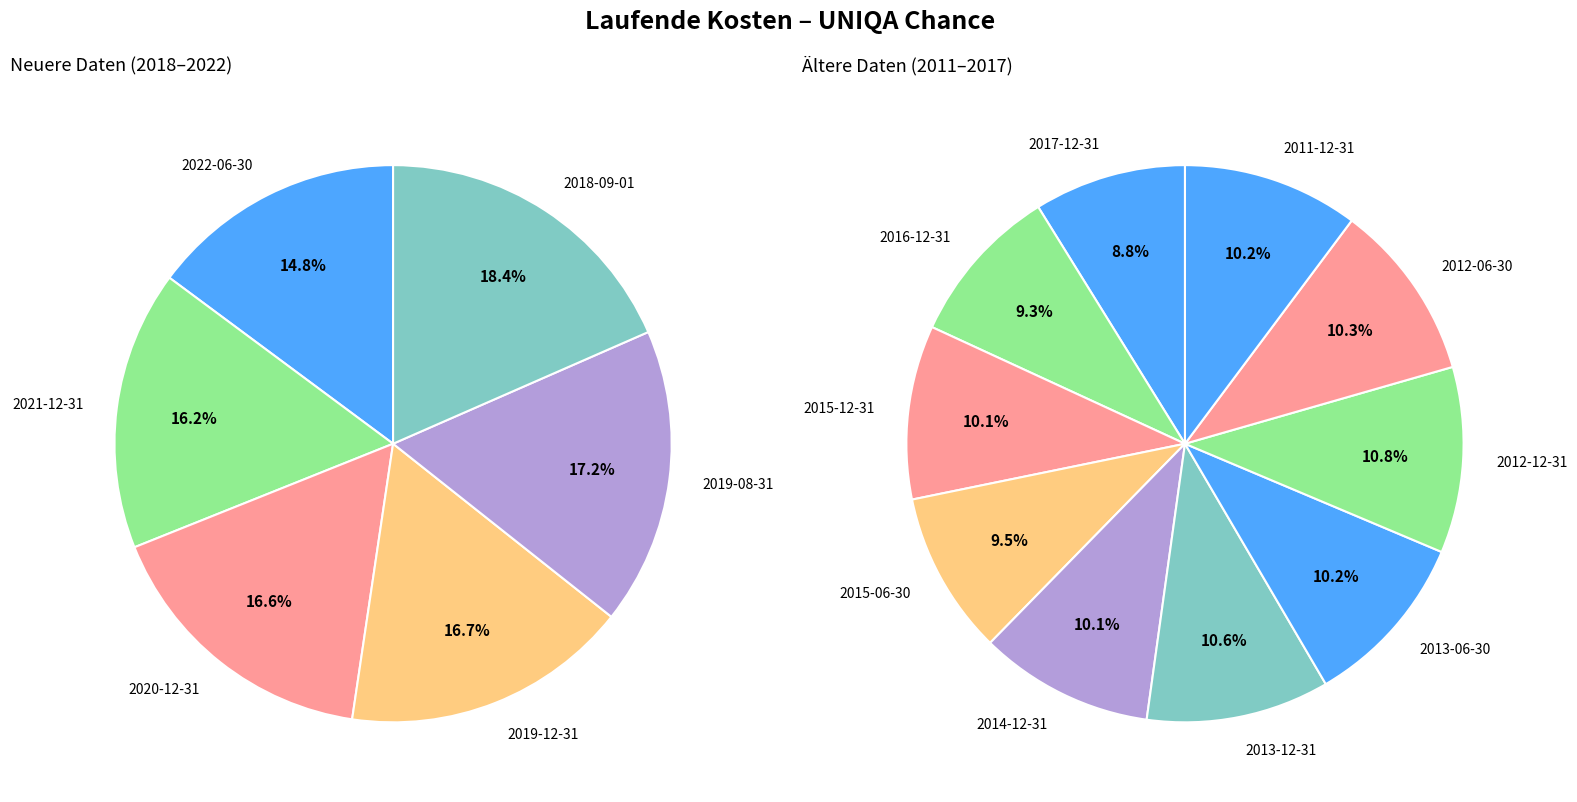

Does 2021-12-31 account for over 50% of the chart?

No